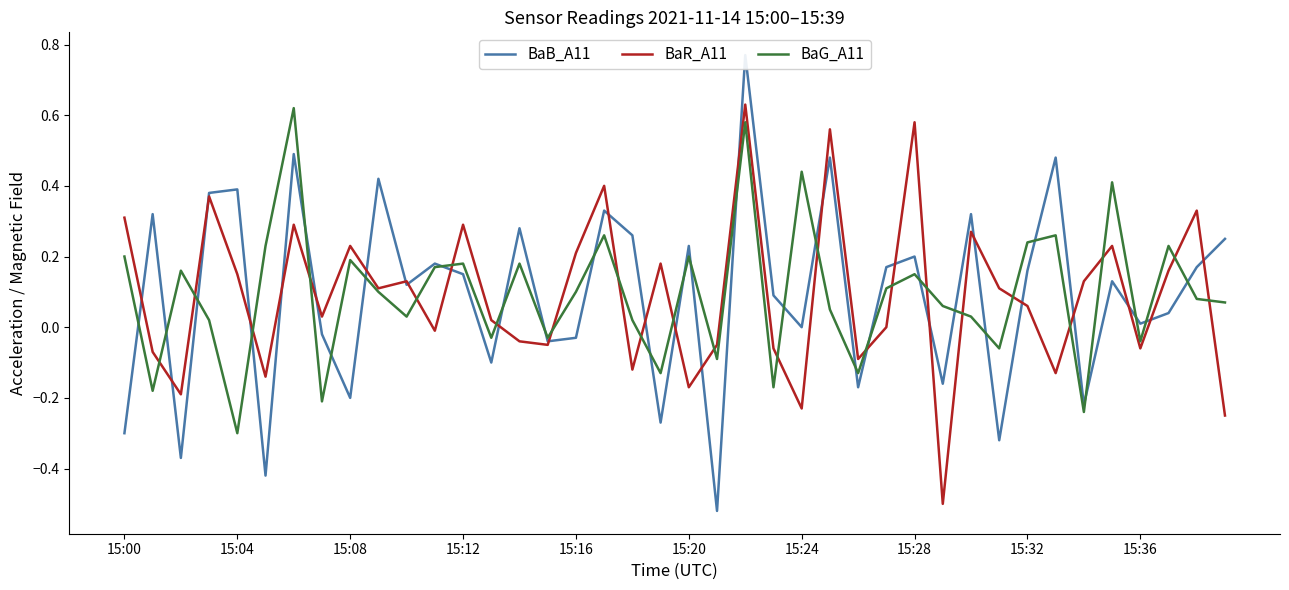

The BaG_A11 series shows 0.3 at 15:08. True or false?

False